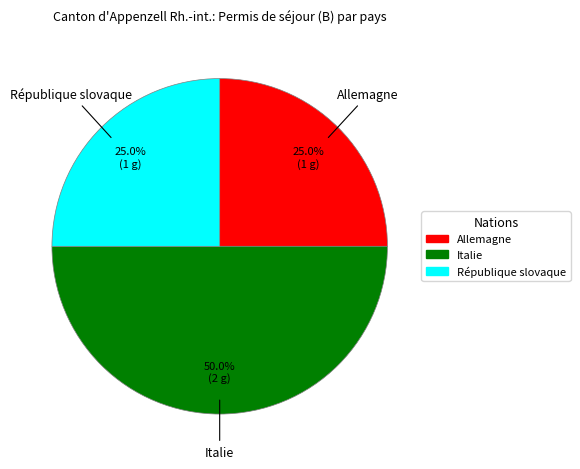

How many segments does this pie chart have?

3